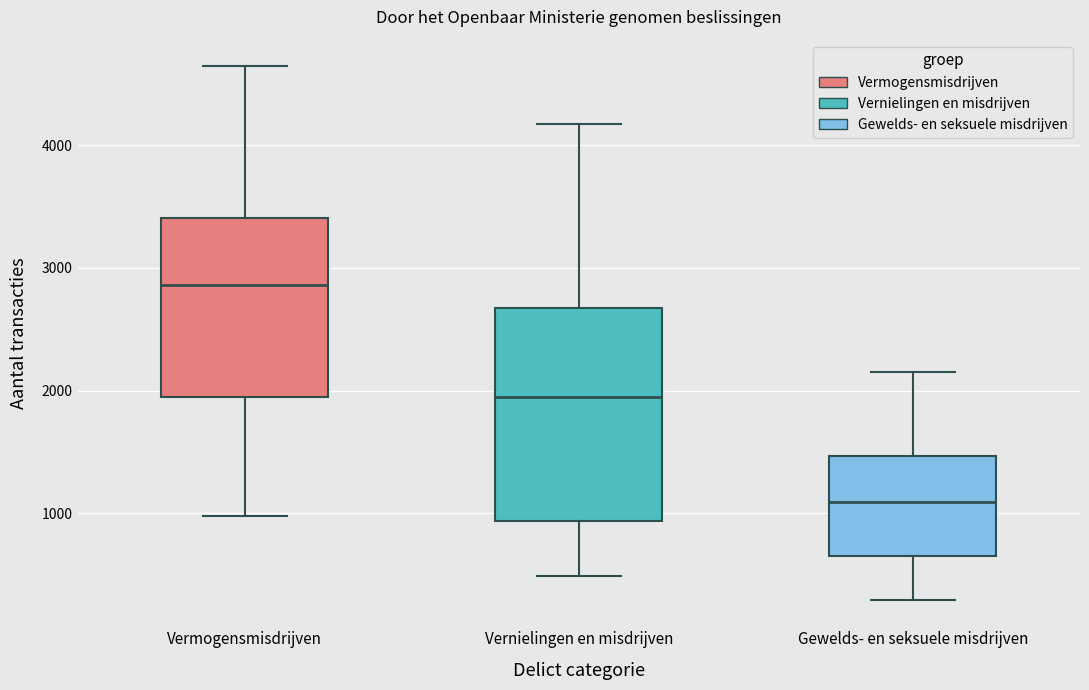

Which box's median line is the lowest?

Gewelds- en seksuele misdrijven